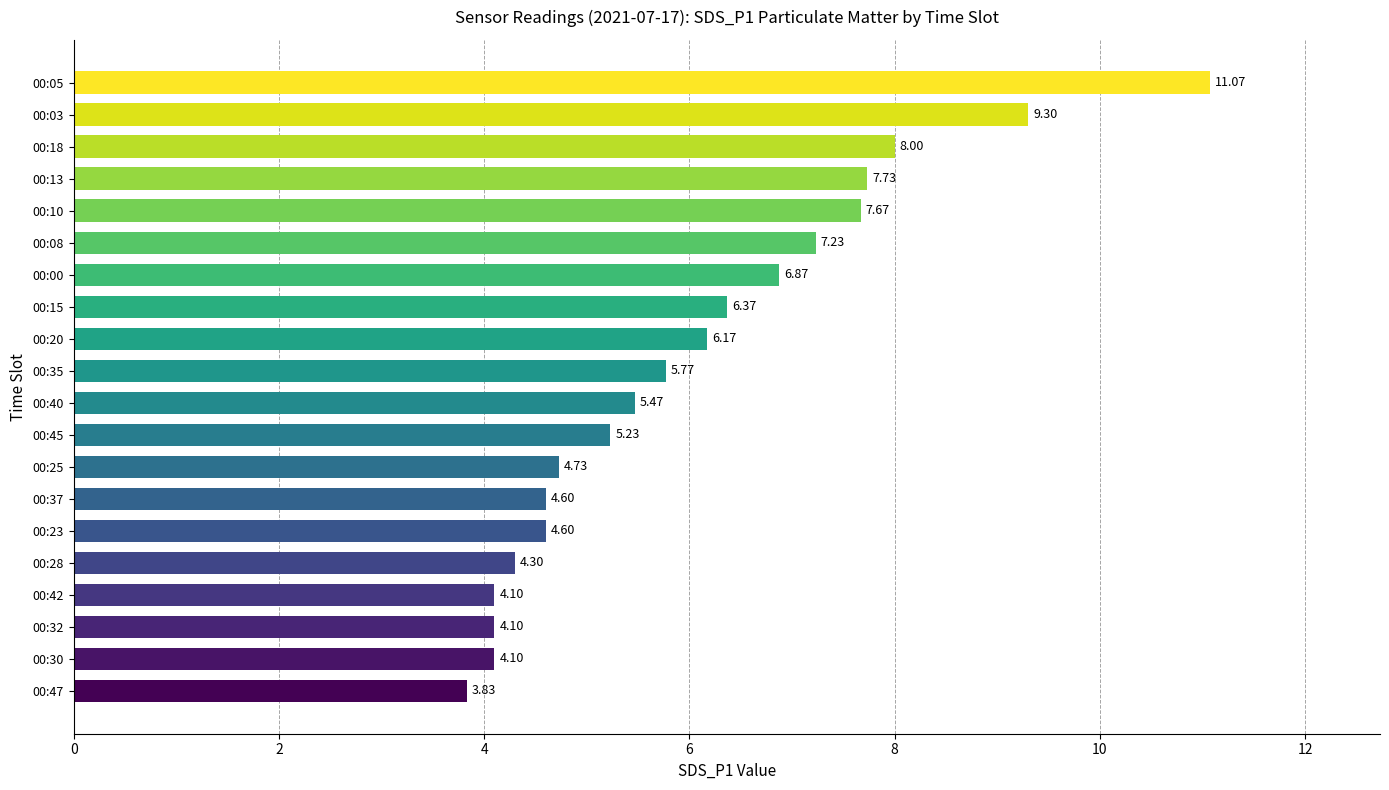

What is the sum of all values?

121.2